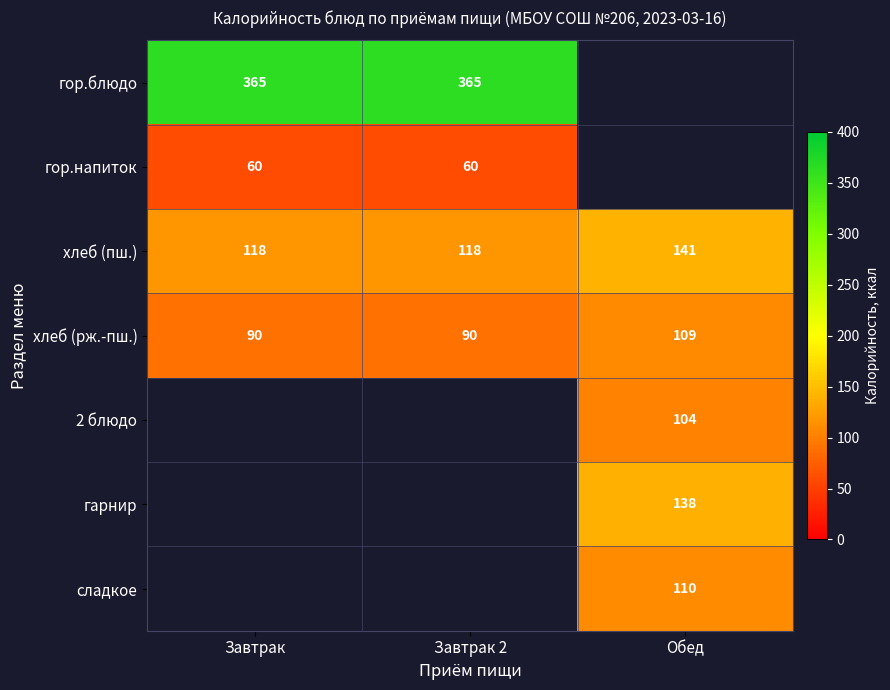

What is the average value of the хлеб (рж.-пш.) series?

96